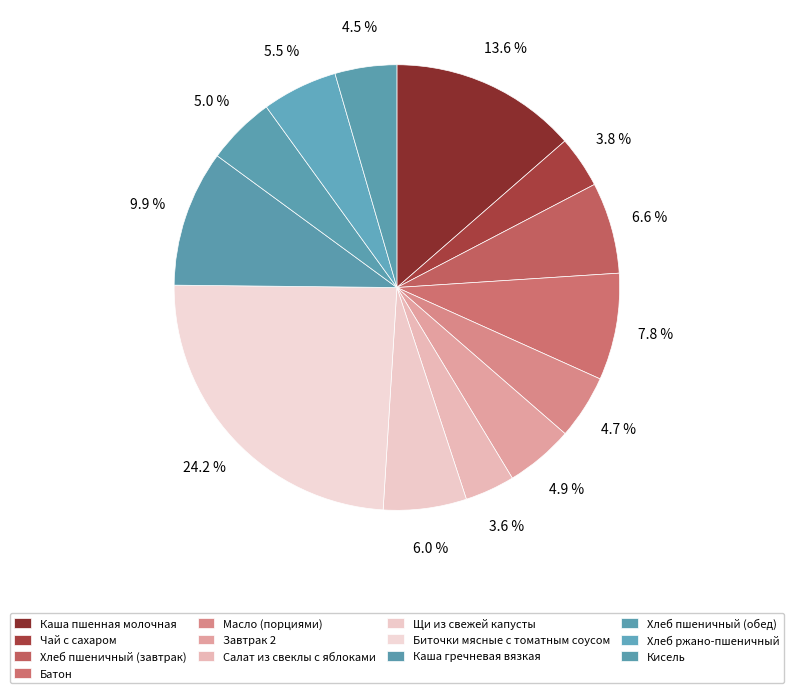

Rank the categories by value from highest to lowest.

Биточки мясные с томатным соусом, Каша пшенная молочная, Каша гречневая вязкая, Батон, Хлеб пшеничный (завтрак), Щи из свежей капусты, Хлеб ржано-пшеничный, Хлеб пшеничный (обед), Завтрак 2, Масло (порциями), Кисель, Чай с сахаром, Салат из свеклы с яблоками